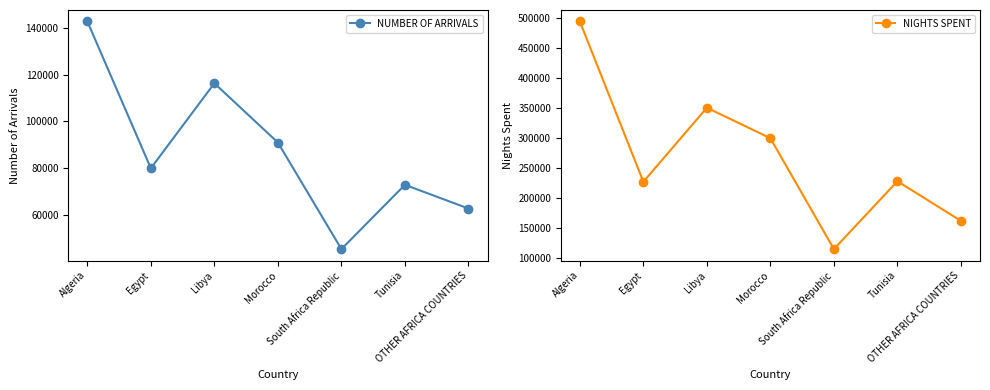

What is the sum of all NIGHTS SPENT values?

1879082